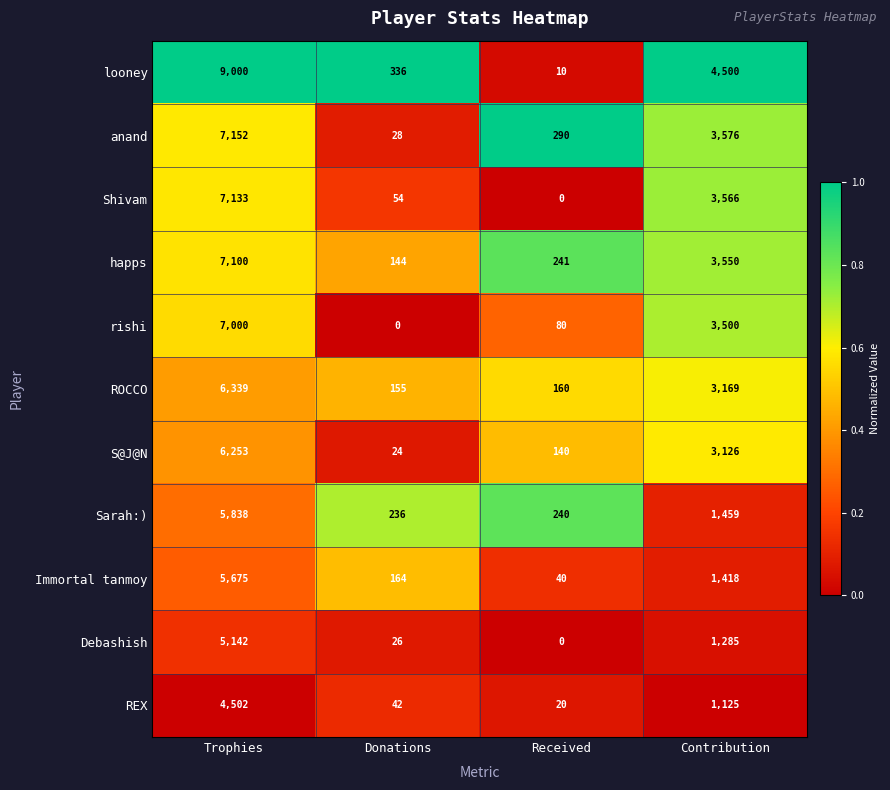

Which series has the largest range (max minus min)?

looney